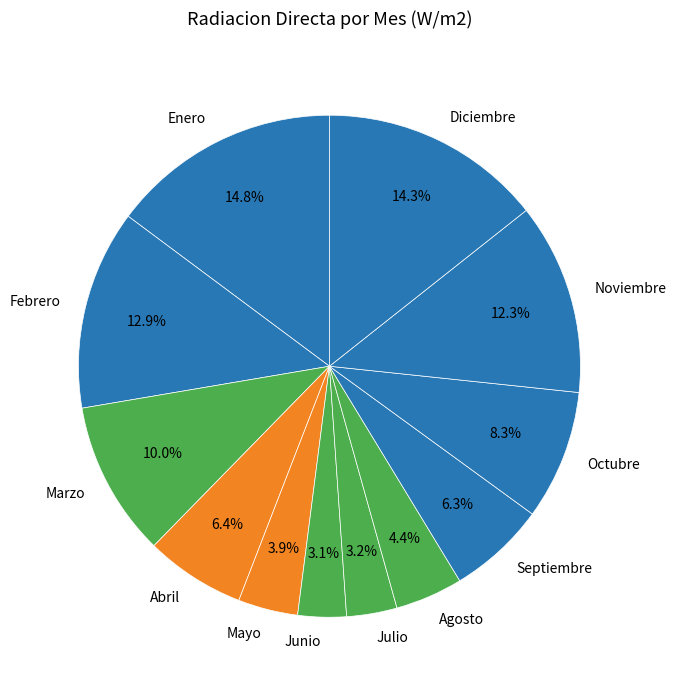

Is the sum of Marzo and Noviembre greater than half?

No